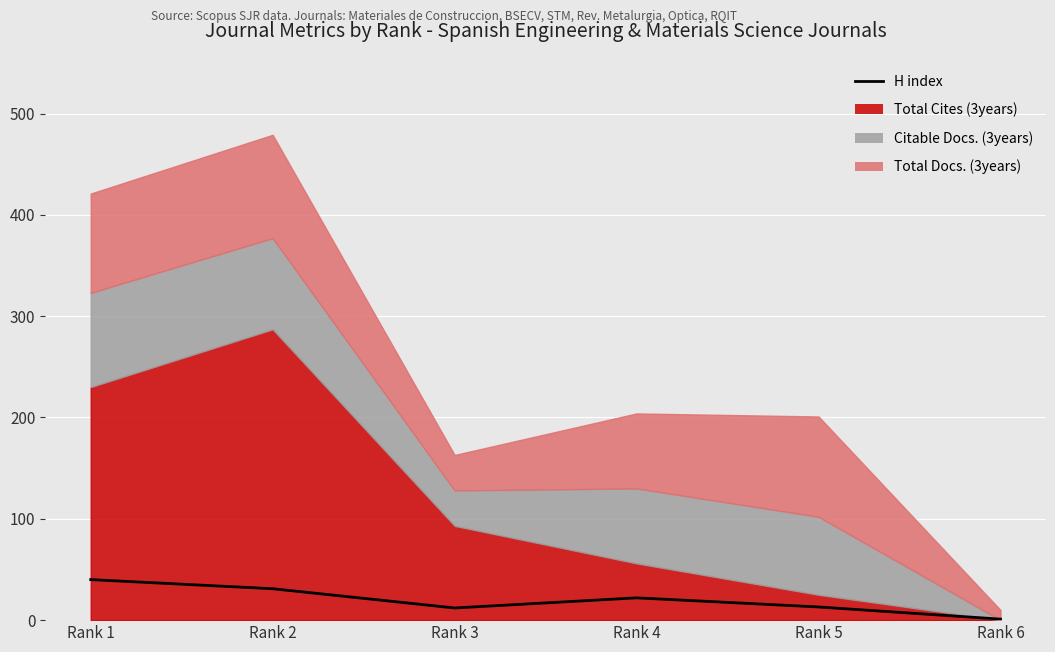

What is the change in value from Rank 3 to Rank 4?

+10